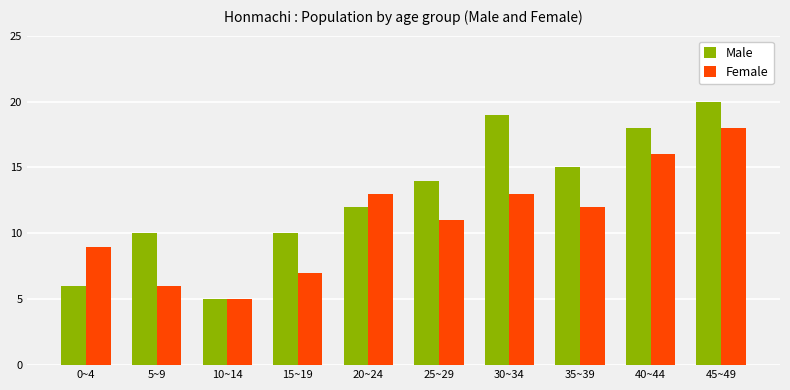

True or false: Female has a value of 11 at 25~29.

True